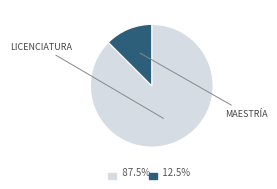

Is there a majority slice in this chart?

Yes